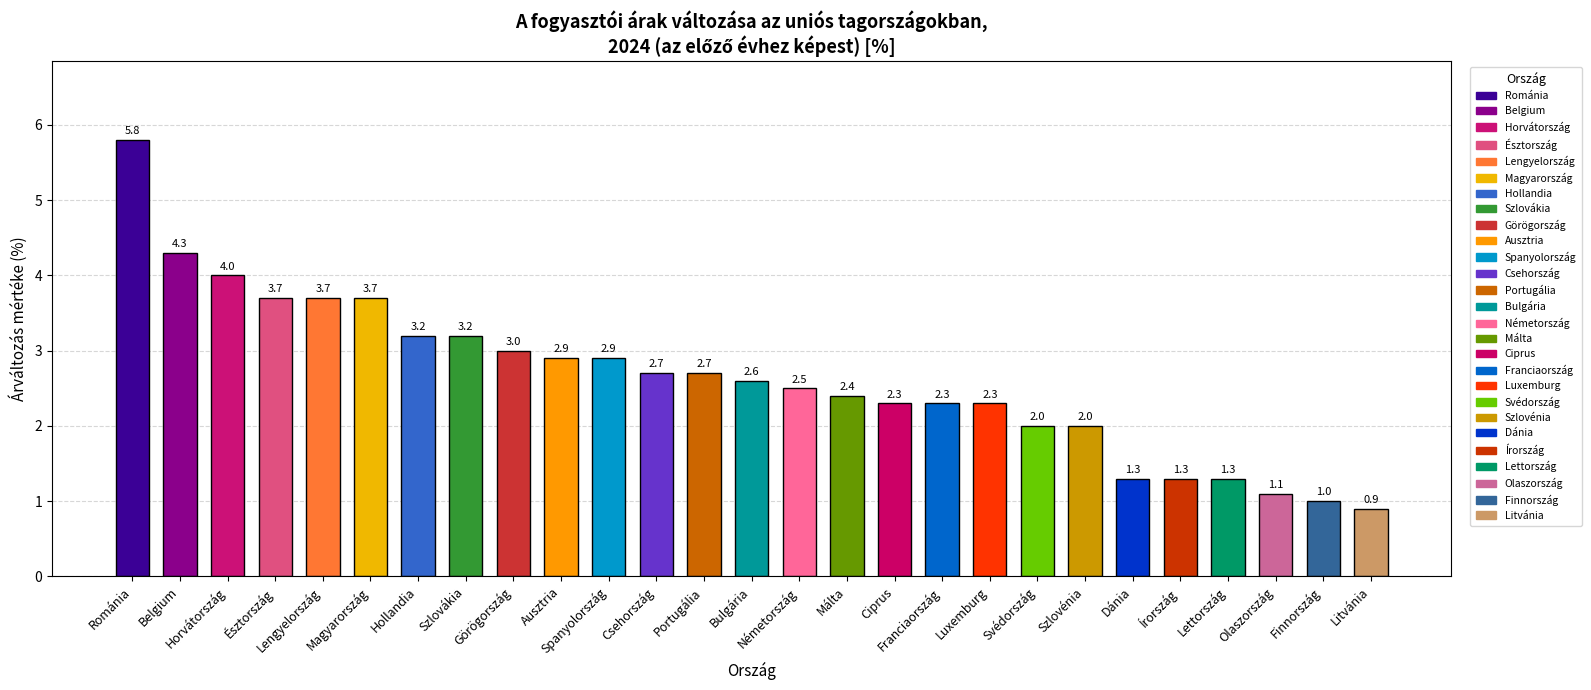

At which label does the data first exceed 2?

Románia